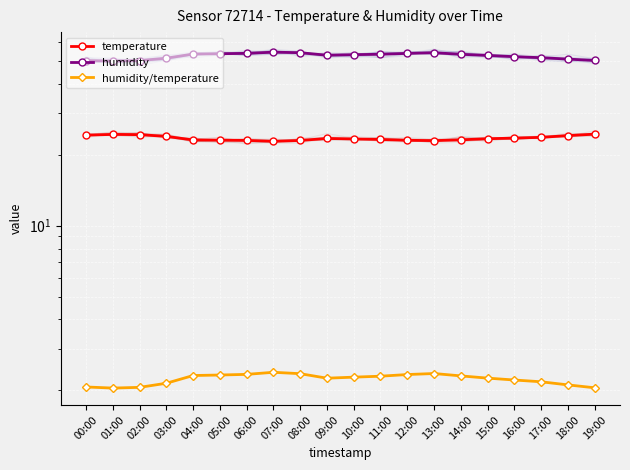

Count the humidity/temperature values in the range 2 to 3.

20